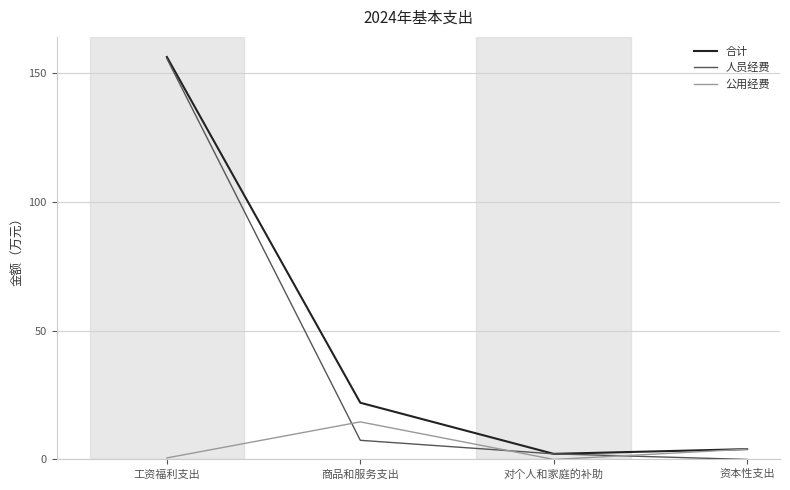

Which series has the widest spread of values?

人员经费